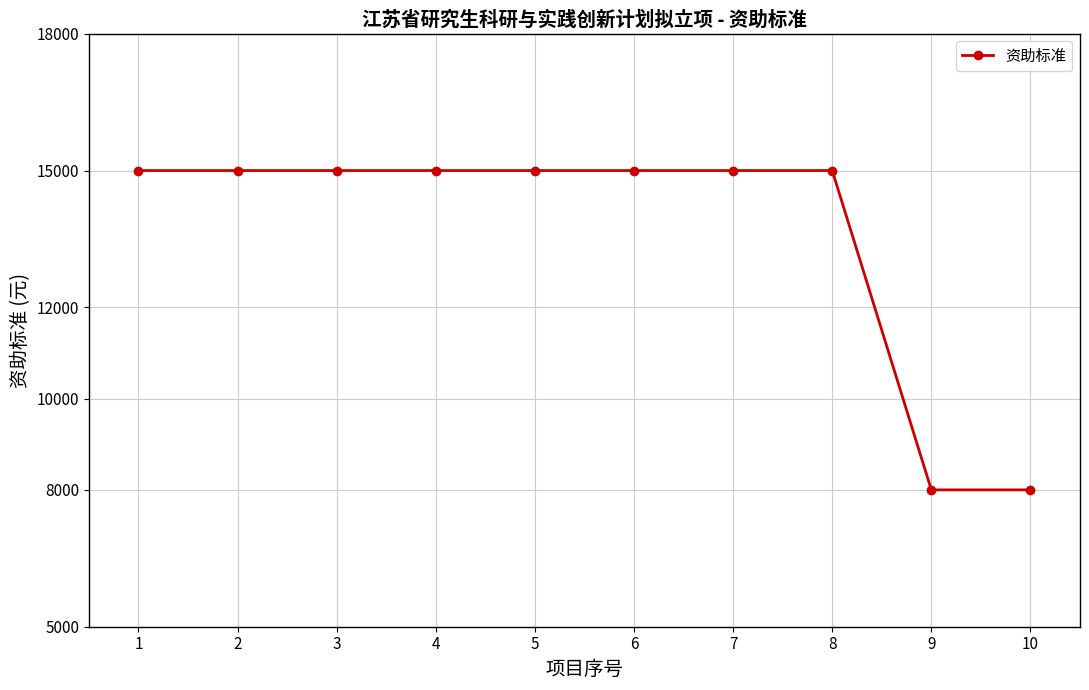

The value at 1 is 15000. True or false?

True